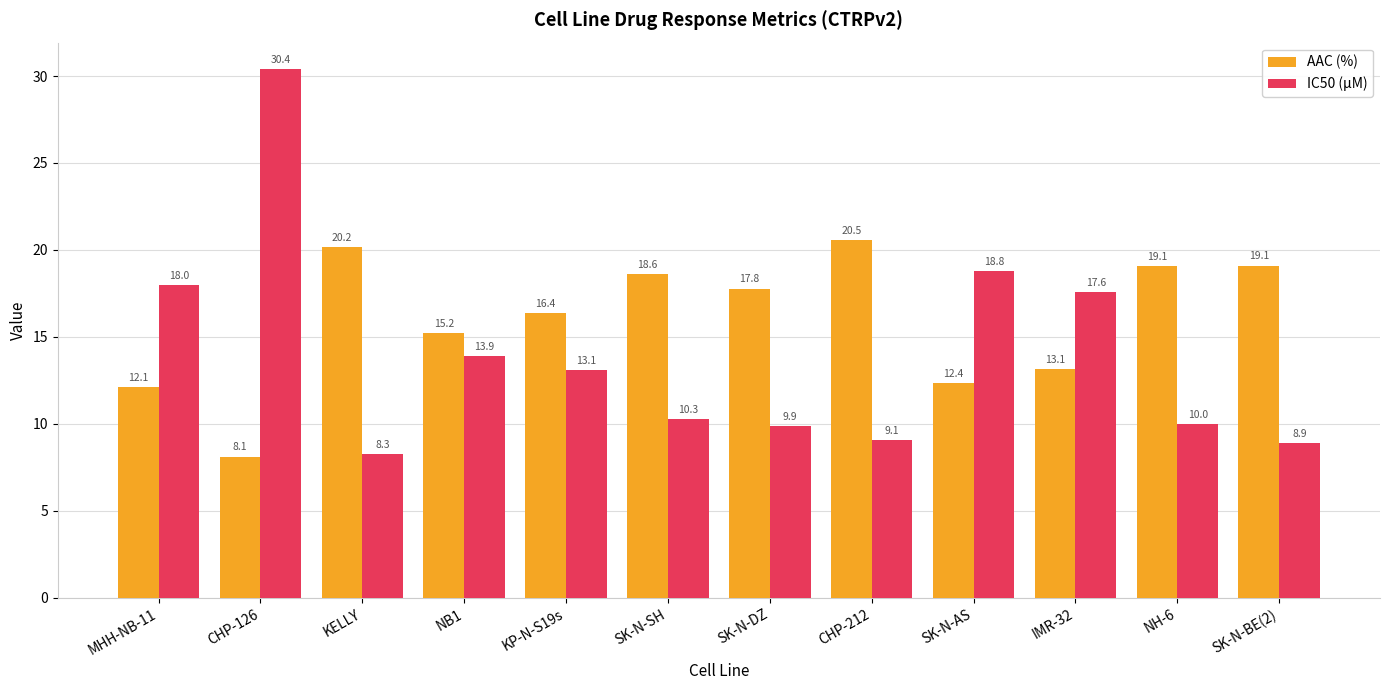

Reading right to left, list all the values displayed in this chart.

AAC (%): SK-N-BE(2)=19.1	NH-6=19.1	IMR-32=13.1	SK-N-AS=12.4	CHP-212=20.5	SK-N-DZ=17.8	SK-N-SH=18.6	KP-N-S19s=16.4	NB1=15.2	KELLY=20.2	CHP-126=8.1	MHH-NB-11=12.1
IC50 (µM): SK-N-BE(2)=8.9	NH-6=10.0	IMR-32=17.6	SK-N-AS=18.8	CHP-212=9.1	SK-N-DZ=9.9	SK-N-SH=10.3	KP-N-S19s=13.1	NB1=13.9	KELLY=8.3	CHP-126=30.4	MHH-NB-11=18.0